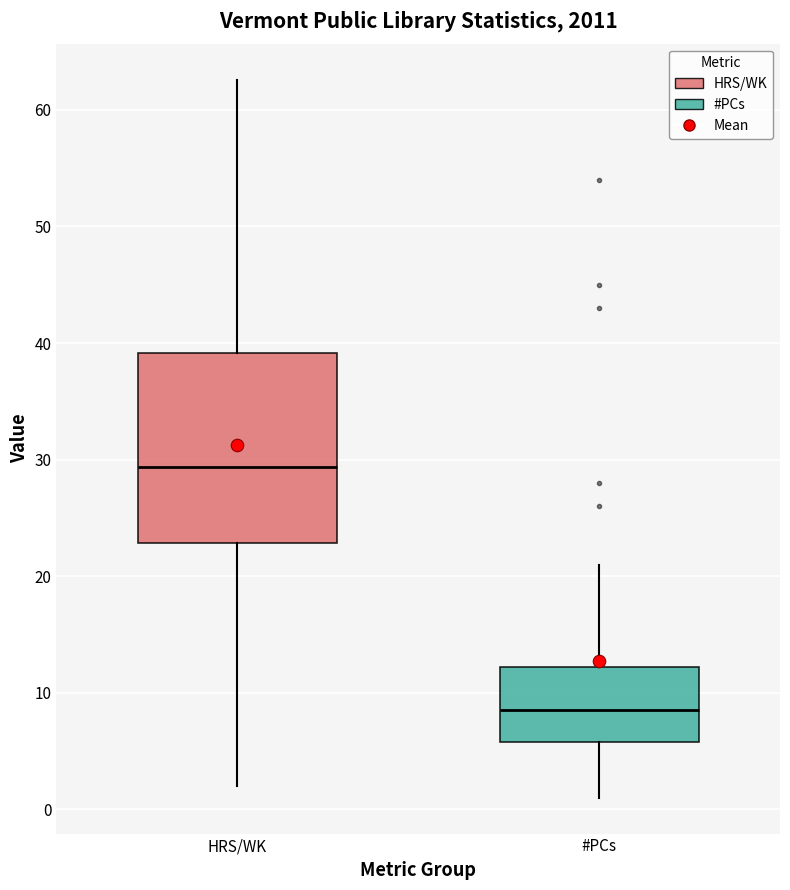

Reading left to right, transcribe this box plot: for each box, give where its median line is, the range the box spans, and where its two whiskers end, as read against the y-axis. The values are not printed on the chart, so give them approximately, as read against the axis.

HRS/WK: median 29, box 23 to 39, whiskers 2 to 63
#PCs: median 9, box 6 to 12, whiskers 1 to 21